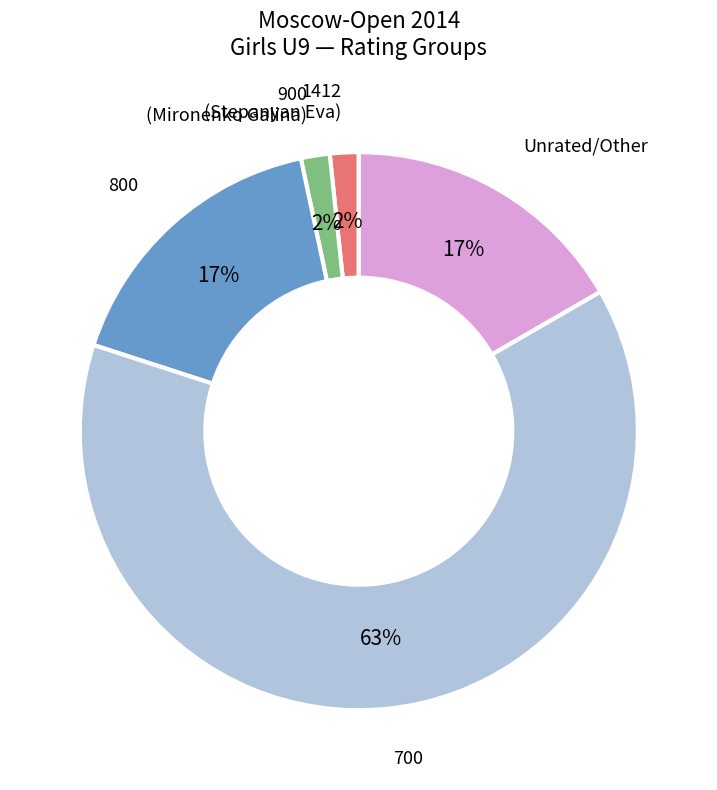

Count the number of slices in the pie.

5